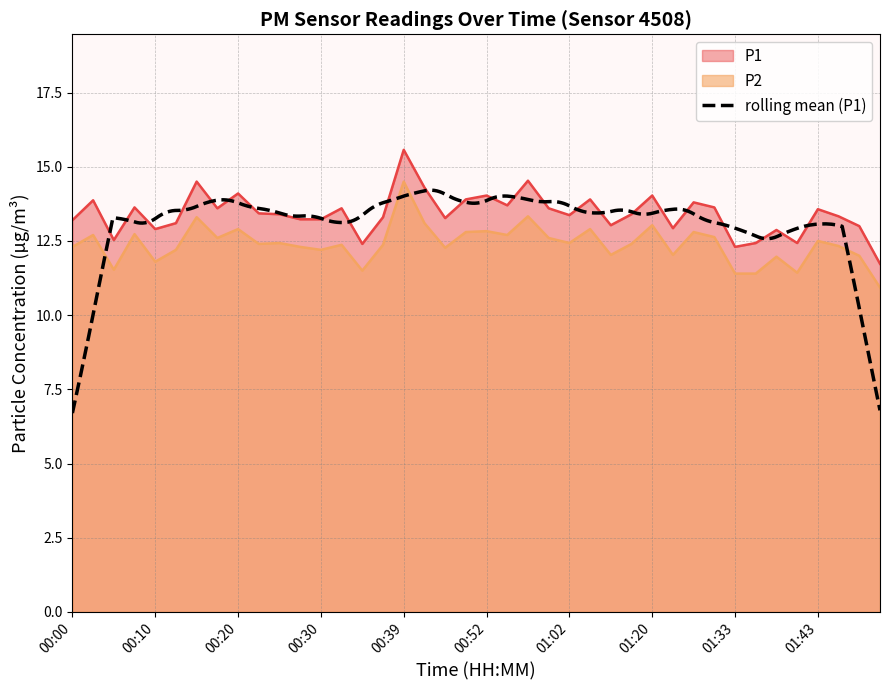

At which category does P1 reach its first local peak?

00:03